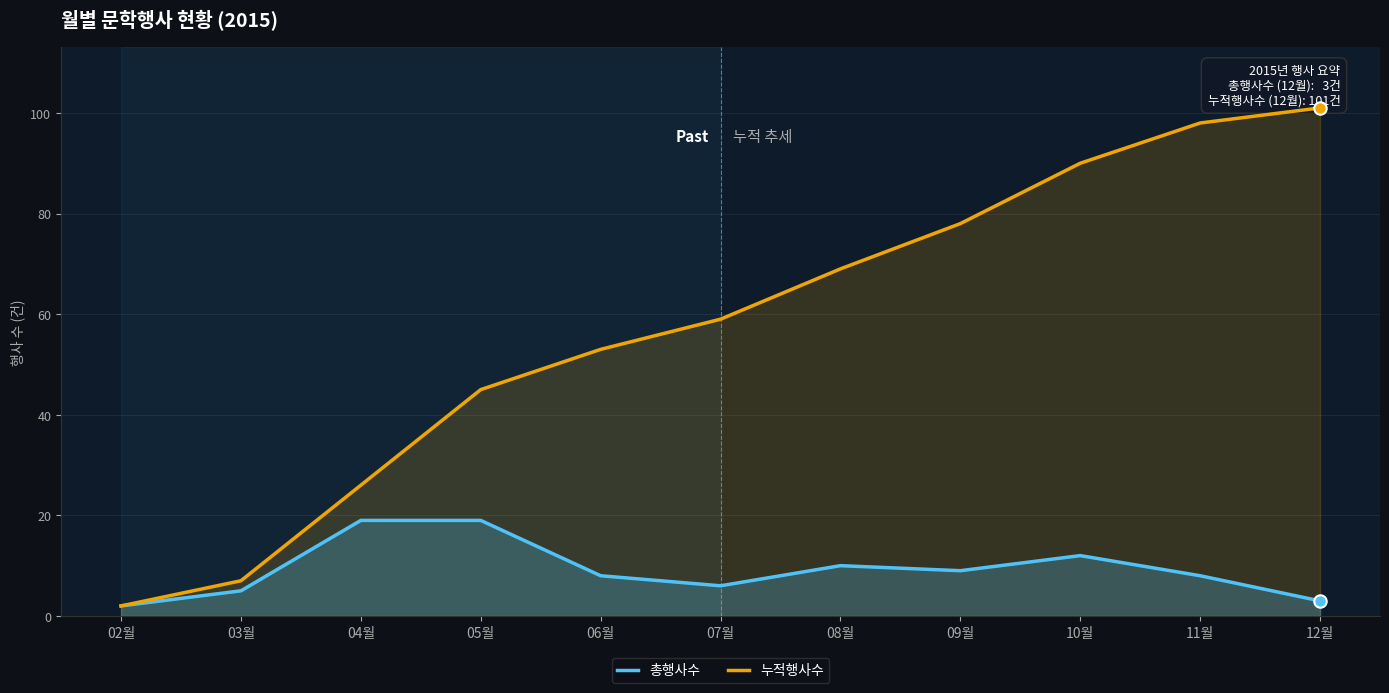

Which series has the largest total across all categories?

누적행사수